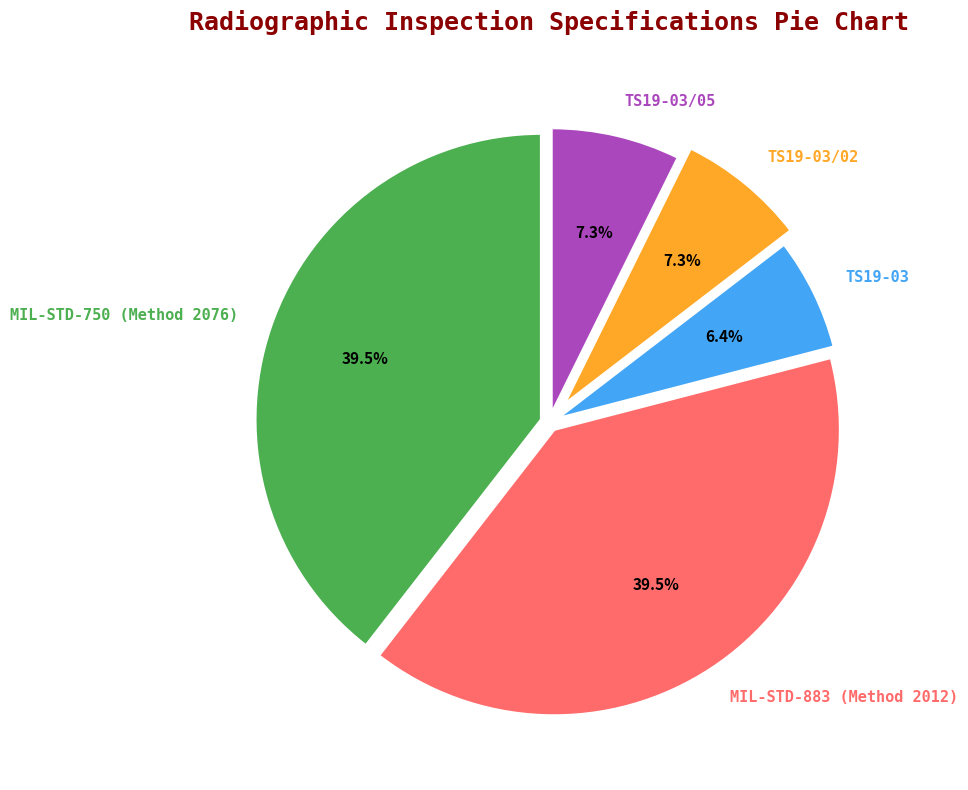

What is the total percentage of MIL-STD-883 (Method 2012) and TS19-03?

45.9%